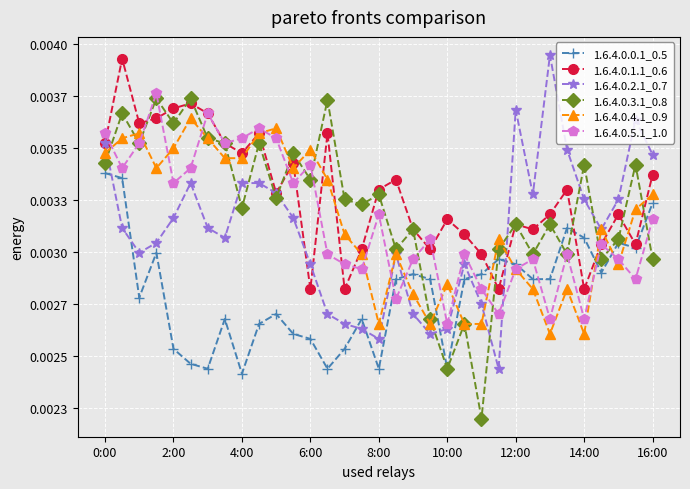

How many interior local valleys does the 1.6.4.0.5.1_1.0 series have?

11